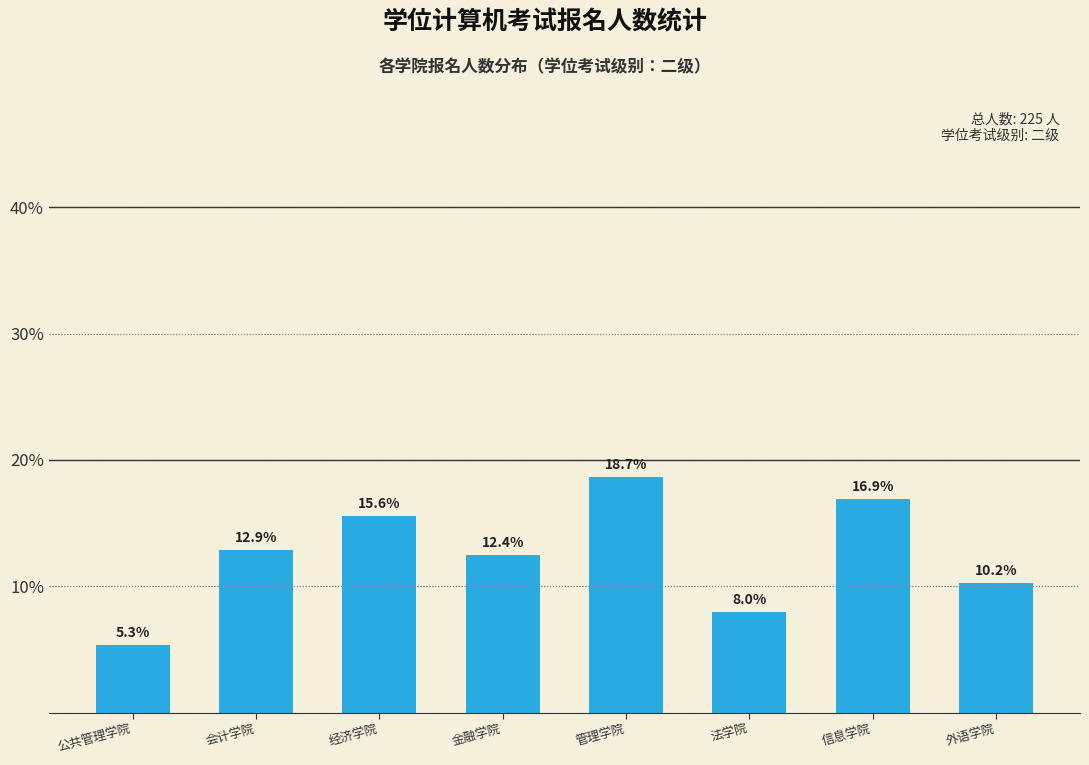

What is the difference between the values at 信息学院 and 法学院?

8.9